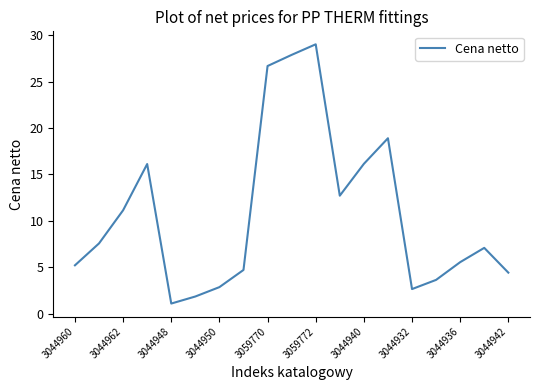

What is the difference between the maximum and minimum values?

27.9